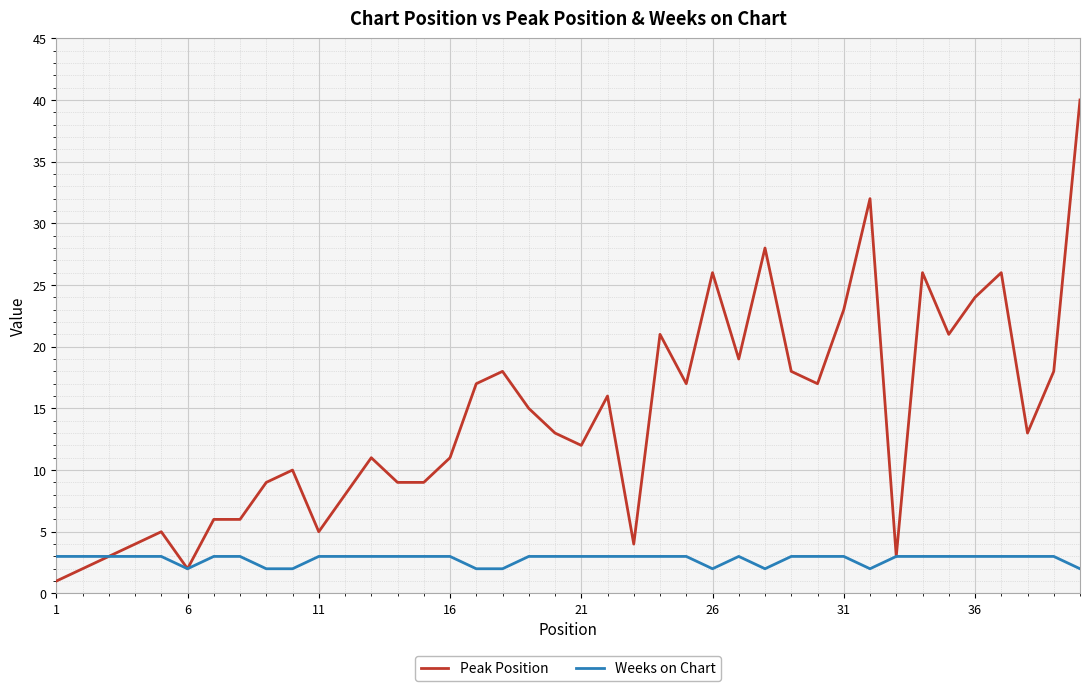

Rank the series by their maximum value, from highest to lowest.

Peak Position, Weeks on Chart